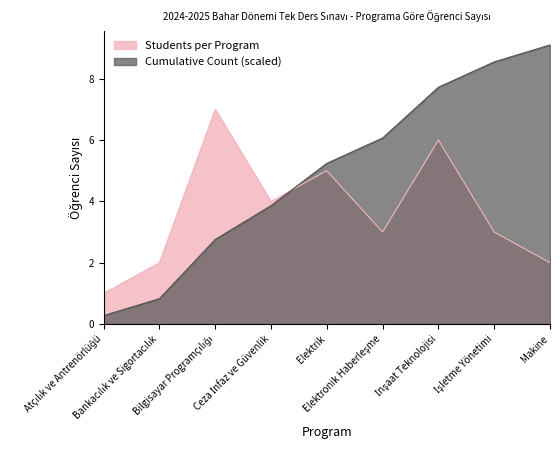

What is the sum of the Students per Program values at Bilgisayar Programçılığı and Makine?

9.0